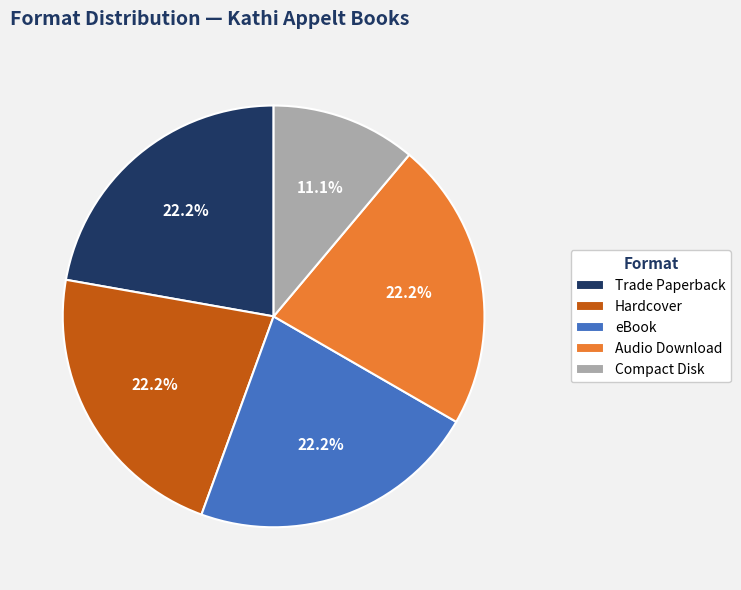

Does Audio Download account for over 50% of the chart?

No